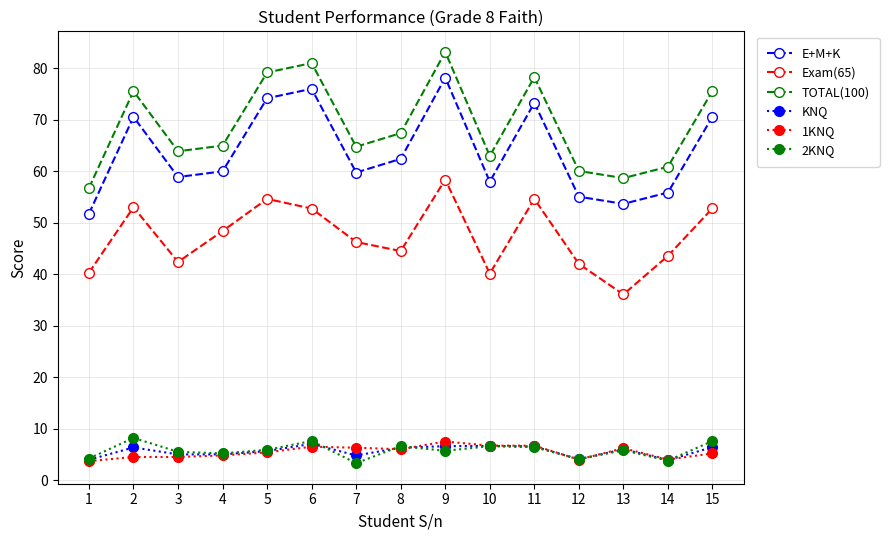

The 1KNQ series shows 4.0 at 14. True or false?

True